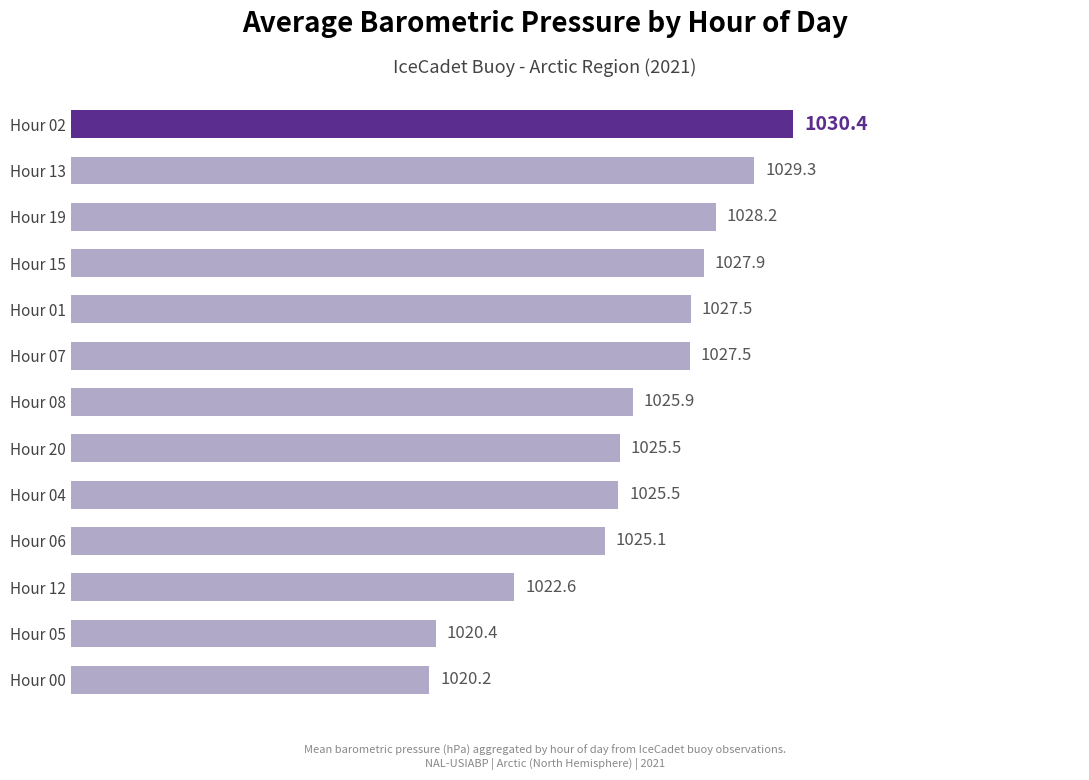

What position from the bottom is Hour 06?

4